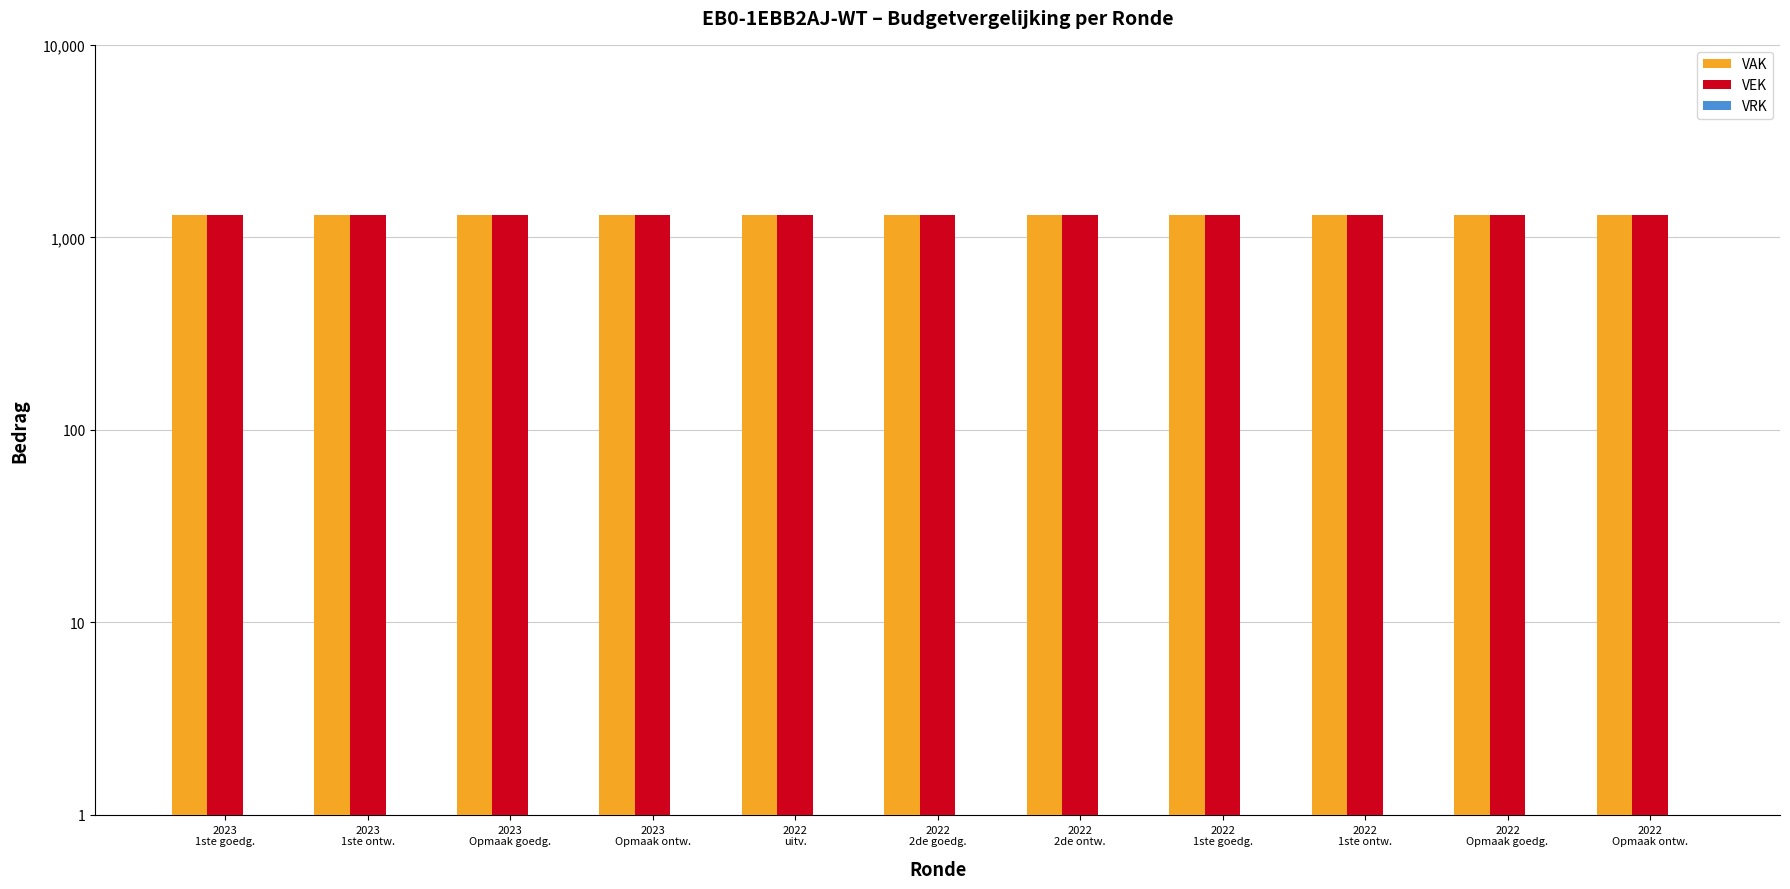

At which label does VAK reach its peak?

2023
1ste goedg.